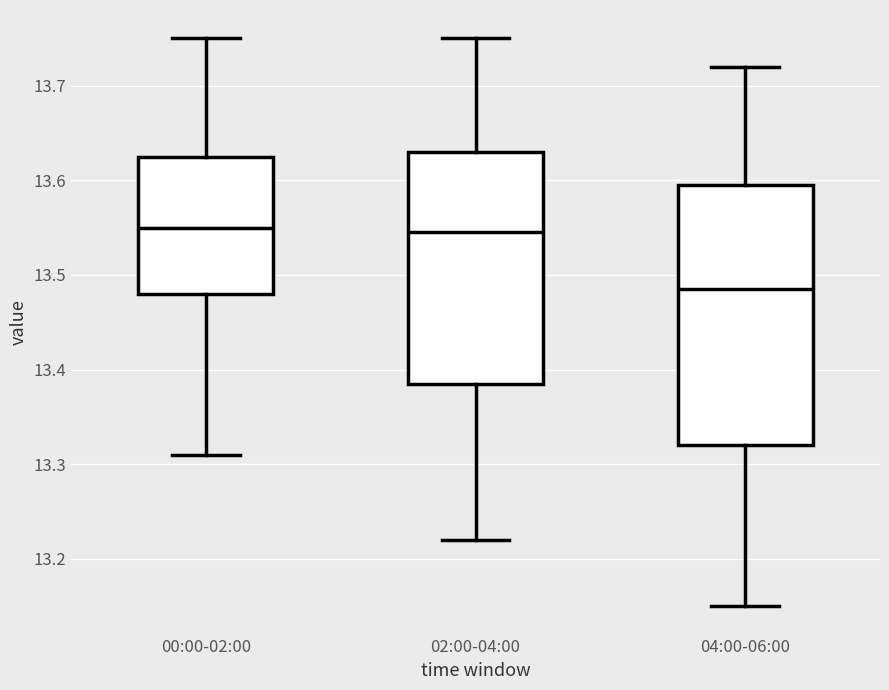

Reading left to right, read every box against the y-axis: the position of its median line, the range the box covers, and the ends of its whiskers. The values are not printed on the chart, so give them approximately, as read against the axis.

00:00-02:00: median 13.55, box 13.48 to 13.63, whiskers 13.31 to 13.75
02:00-04:00: median 13.55, box 13.39 to 13.63, whiskers 13.22 to 13.75
04:00-06:00: median 13.49, box 13.32 to 13.60, whiskers 13.15 to 13.72